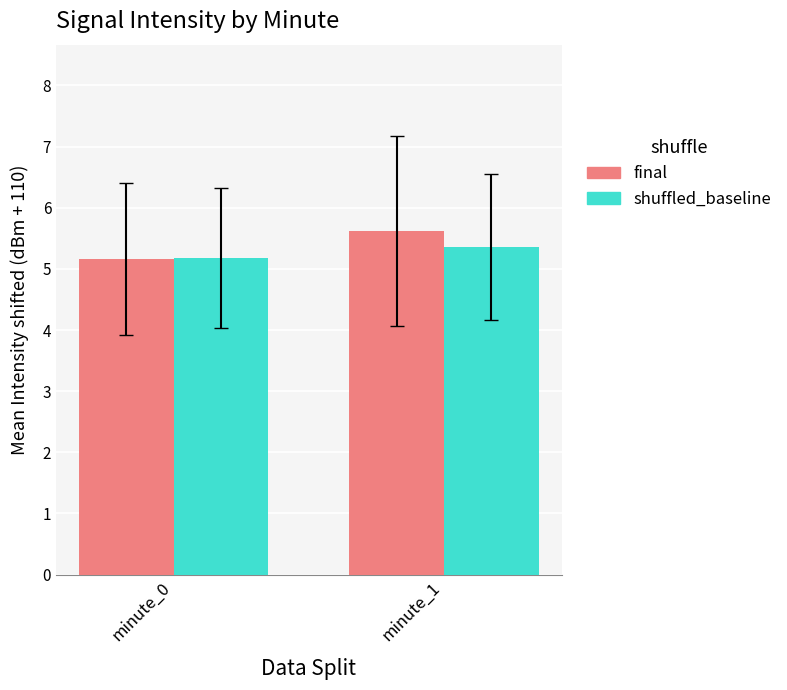

At which label is shuffled_baseline closest to 5?

minute_0